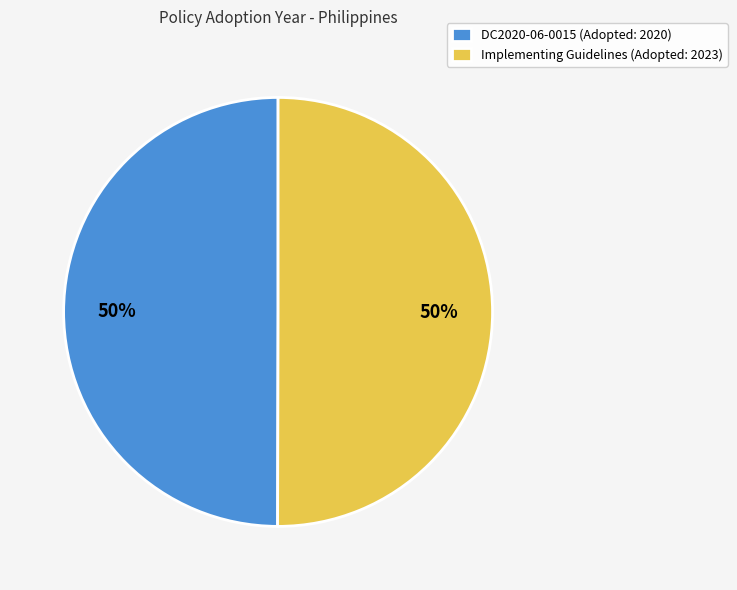

What is the ratio of the value at Implementing Guidelines (Adopted: 2023) to the value at DC2020-06-0015 (Adopted: 2020)?

1.0